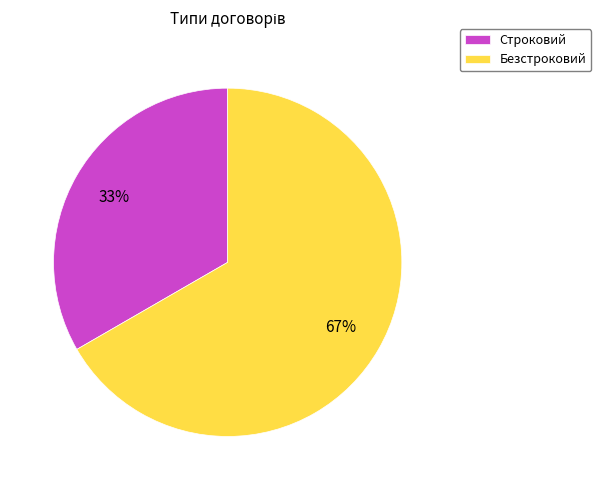

Between Безстроковий and Строковий, which is larger?

Безстроковий